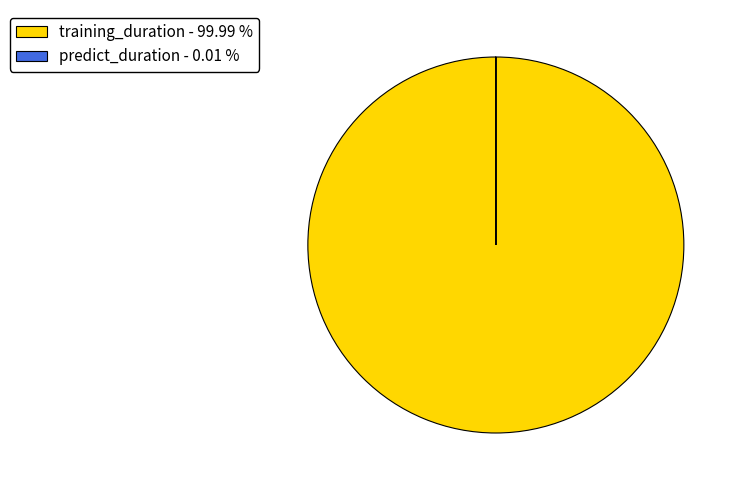

Which category accounts for the majority?

training_duration